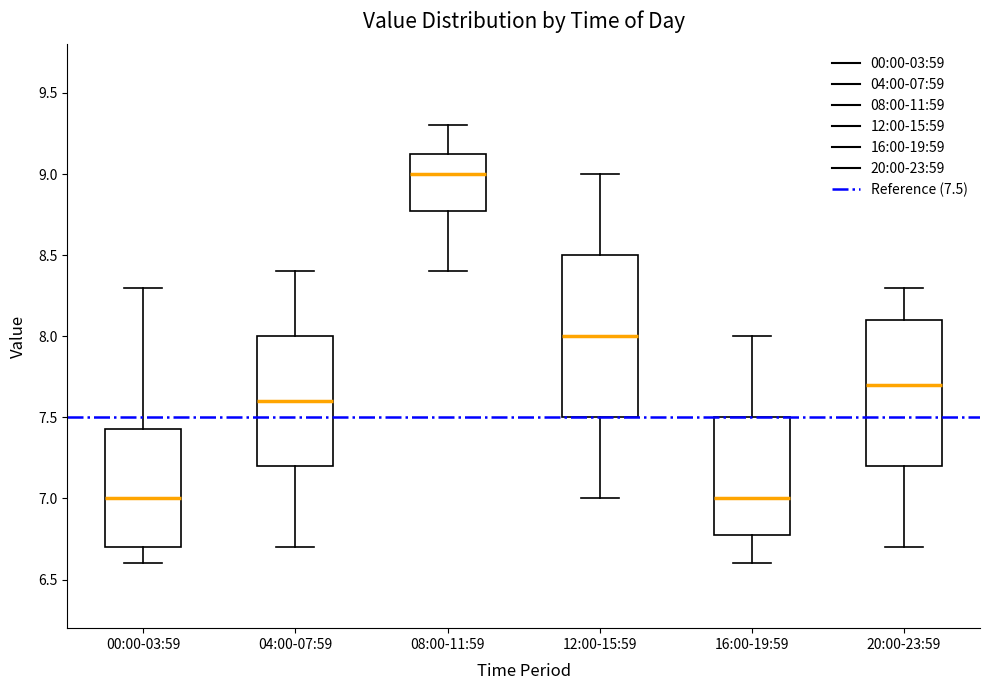

Where does the upper whisker of the box for 16:00-19:59 end on the y-axis? The values are not printed on the chart, so give them approximately, as read against the axis.

8.00